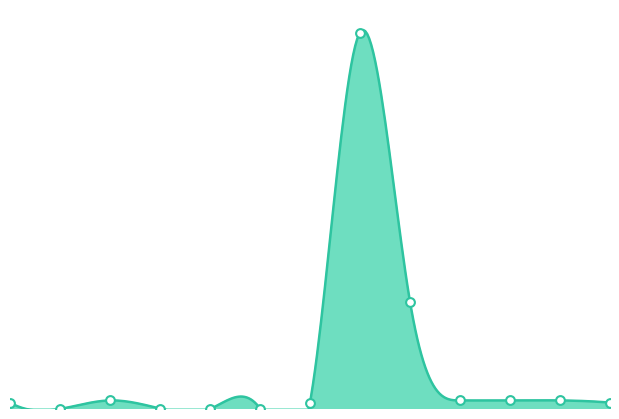

What is the ratio of the value at 11 to the value at 10?

1.0